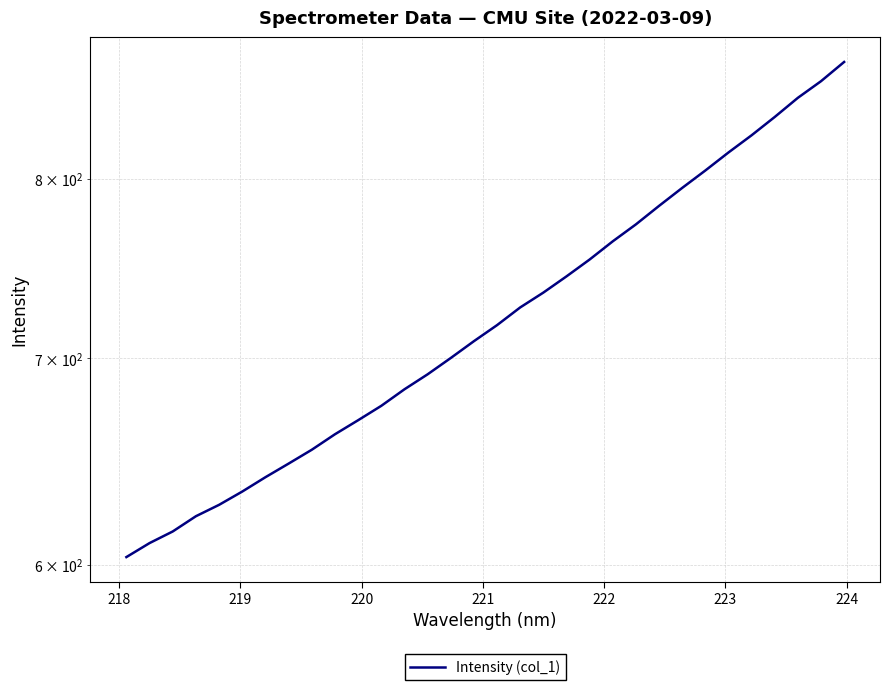

Reading left to right, transcribe all the data shown in this chart.

603.6	609.9	615.2	622.2	627.5	633.8	640.6	647.1	653.8	661.4	668.4	675.6	683.9	691.6	700.1	708.9	717.4	726.9	735.0	744.0	753.4	763.7	773.4	784.1	794.6	805.0	815.9	826.4	837.8	849.8	860.4	872.8